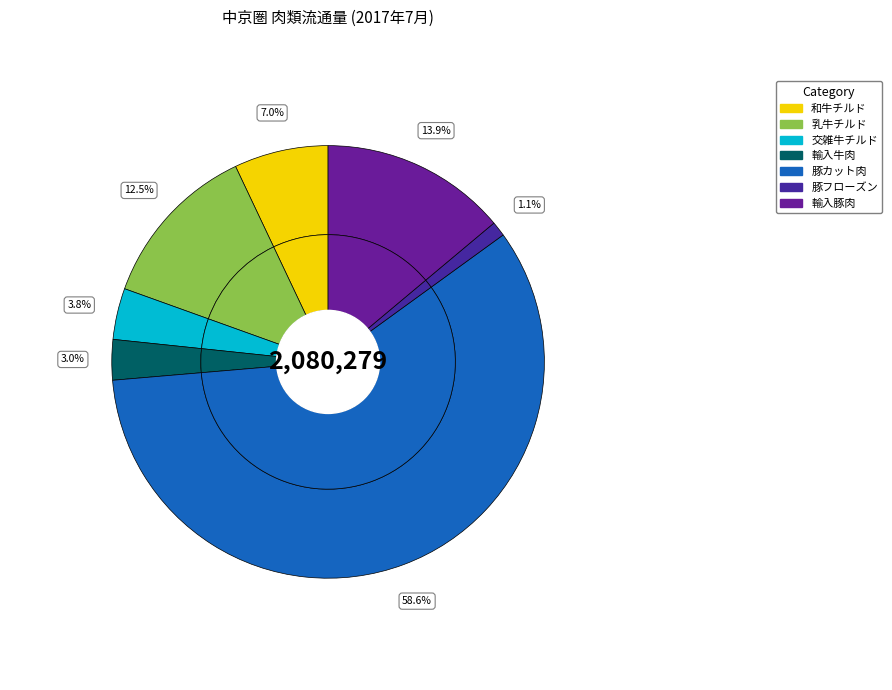

What is the largest slice in the pie chart?

豚カット肉